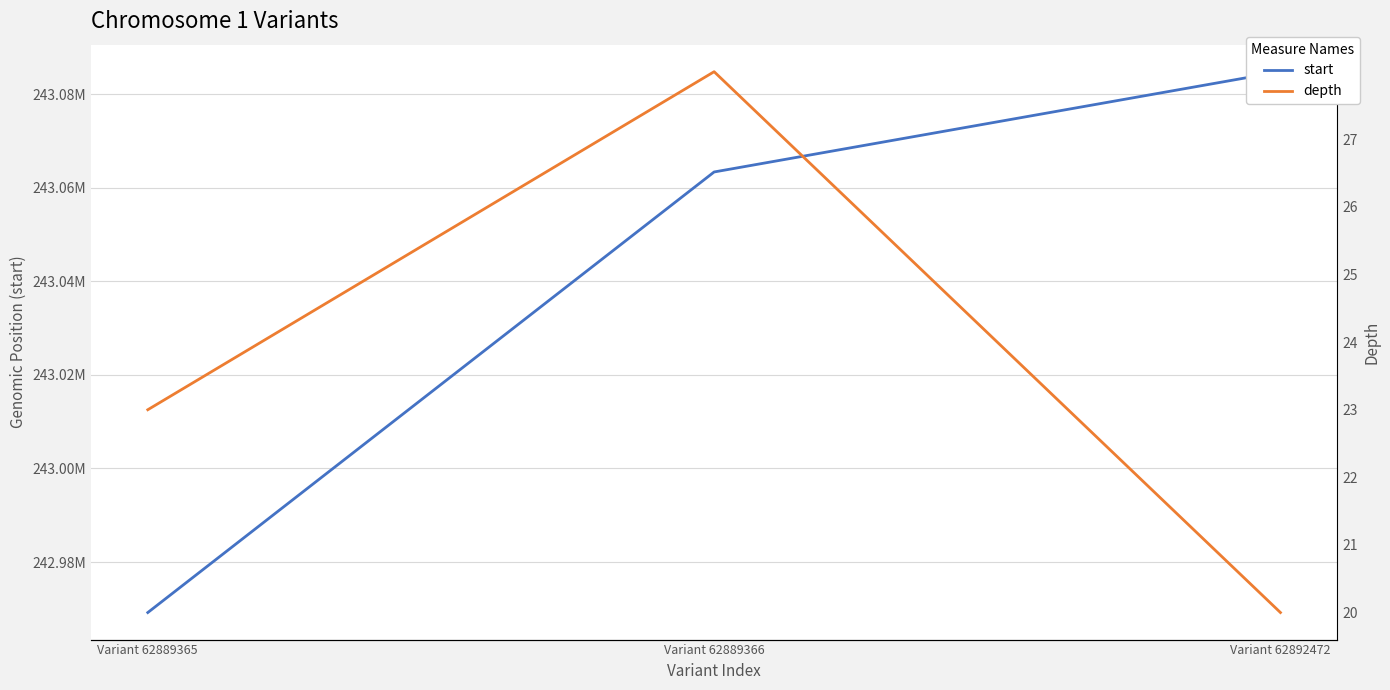

What is the difference between the depth values at Variant 62889365 and Variant 62889366?

5